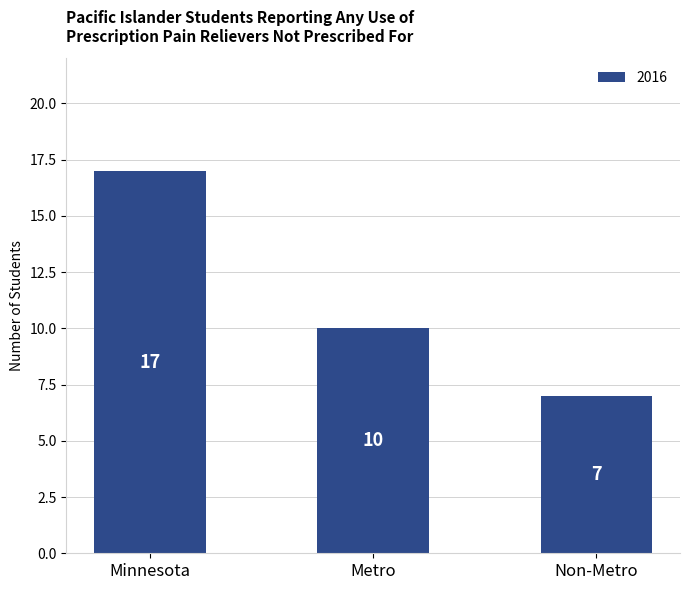

What is the label of the 2nd bar from the right?

Metro